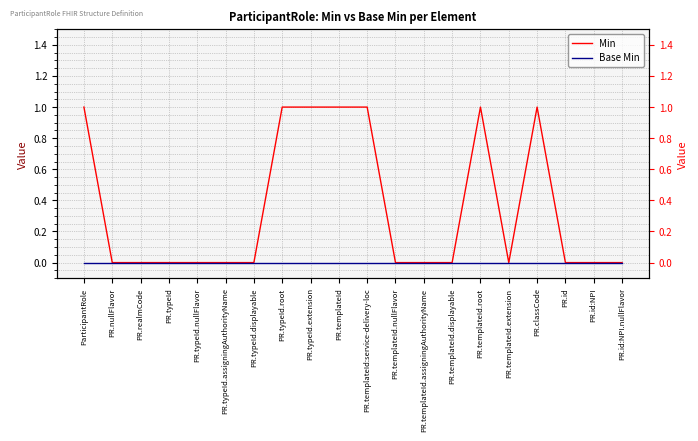

At which label does Base Min reach its peak?

ParticipantRole